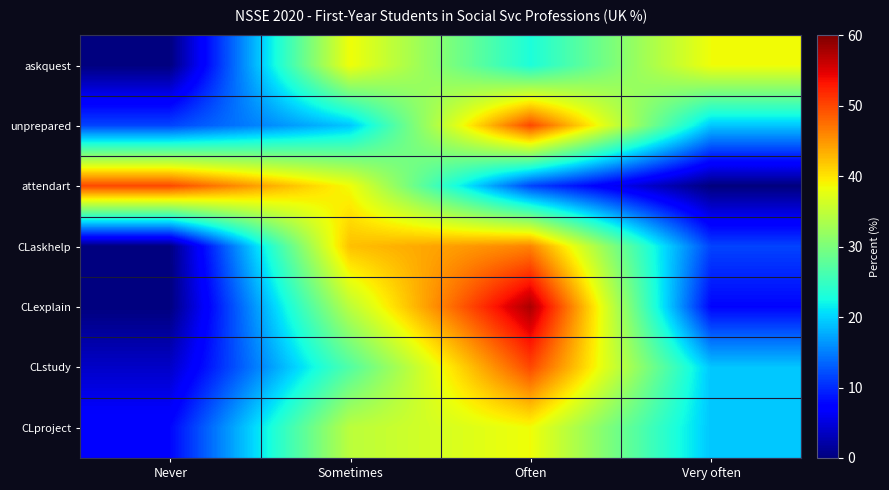

At which category is the sum across all series the highest?

Often